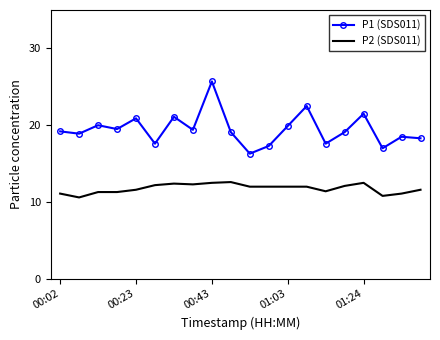

What is the smallest value displayed?

10.6